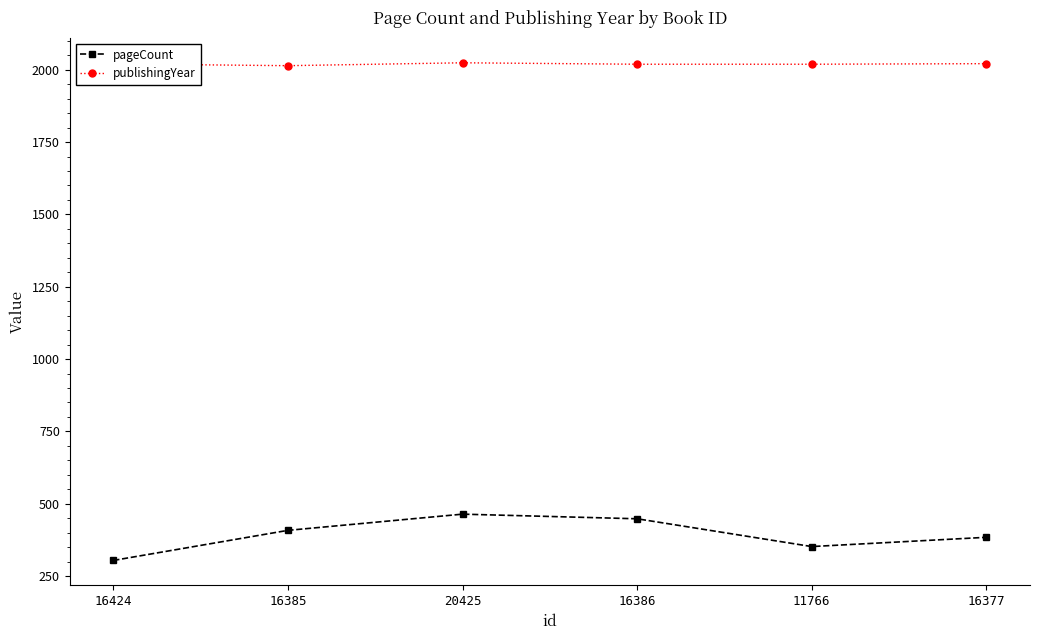

What is the total value across all series at 20425?

2488